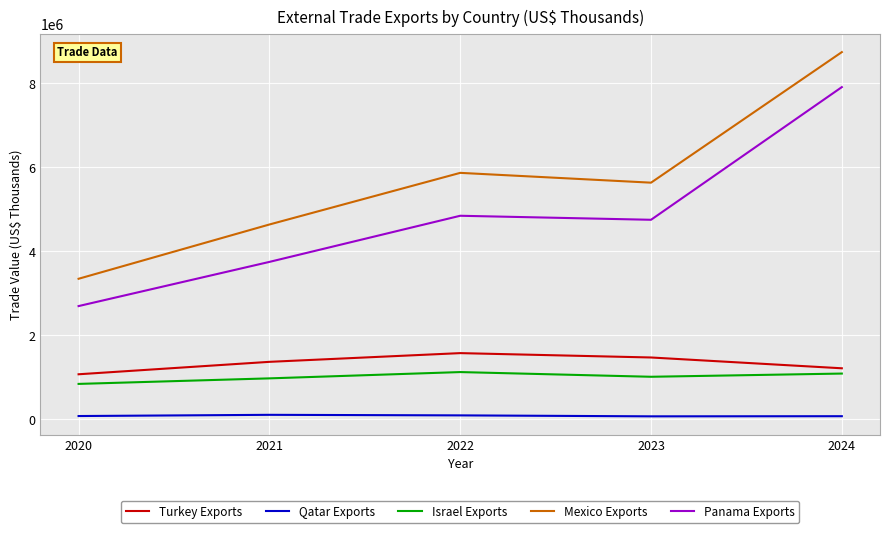

True or false: Israel Exports and Mexico Exports intersect in this chart.

False